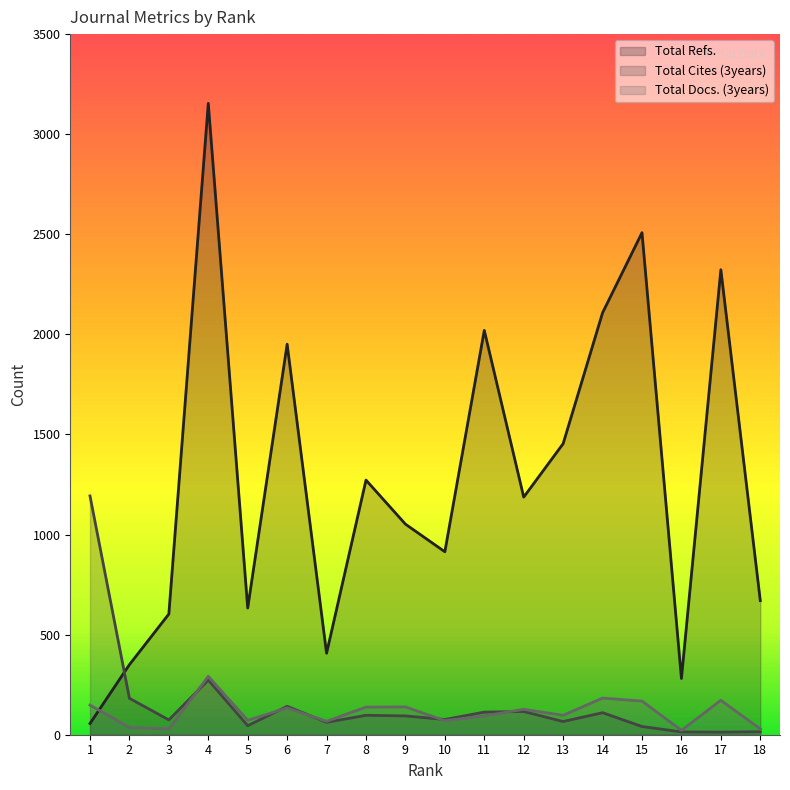

Where does the Total Refs. series first go above 1187?

4